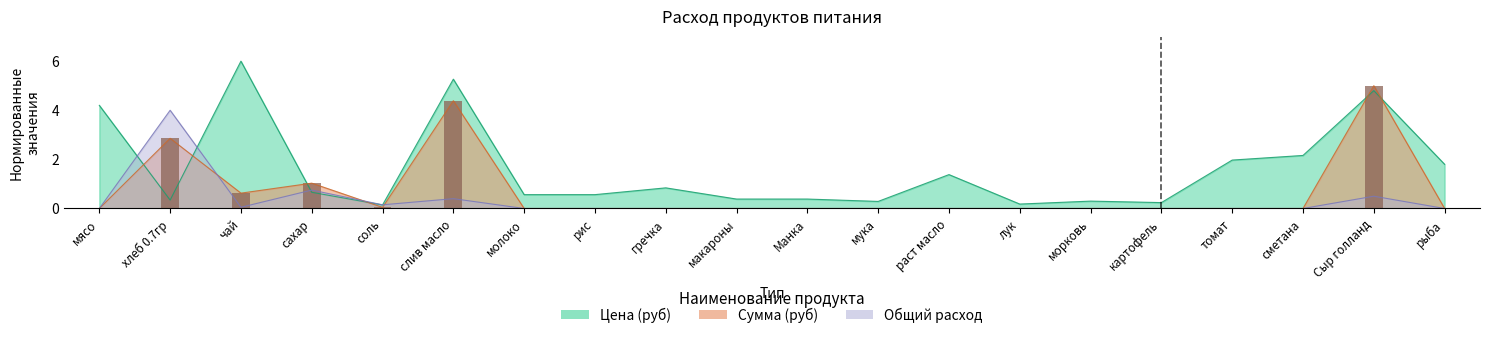

Reading left to right, list all the values displayed in this chart.

Цена (руб): мясо=4.2	хлеб 0.7гр=0.3	чай=6.0	сахар=0.7	соль=0.1	слив масло=5.3	молоко=0.6	рис=0.6	гречка=0.8	макароны=0.4	Манка=0.4	мука=0.3	раст масло=1.4	лук=0.2	морковь=0.3	картофель=0.2	томат=2.0	сметана=2.2	Сыр голланд=4.8	рыба=1.8
Сумма (руб): мясо=0.0	хлеб 0.7гр=2.9	чай=0.6	сахар=1.0	соль=0.0	слив масло=4.4	молоко=0.0	рис=0.0	гречка=0.0	макароны=0.0	Манка=0.0	мука=0.0	раст масло=0.0	лук=0.0	морковь=0.0	картофель=0.0	томат=0.0	сметана=0.0	Сыр голланд=5.0	рыба=0.0
Общий расход: мясо=0.0	хлеб 0.7гр=4.0	чай=0.1	сахар=0.8	соль=0.1	слив масло=0.4	молоко=0.0	рис=0.0	гречка=0.0	макароны=0.0	Манка=0.0	мука=0.0	раст масло=0.0	лук=0.0	морковь=0.0	картофель=0.0	томат=0.0	сметана=0.0	Сыр голланд=0.5	рыба=0.0